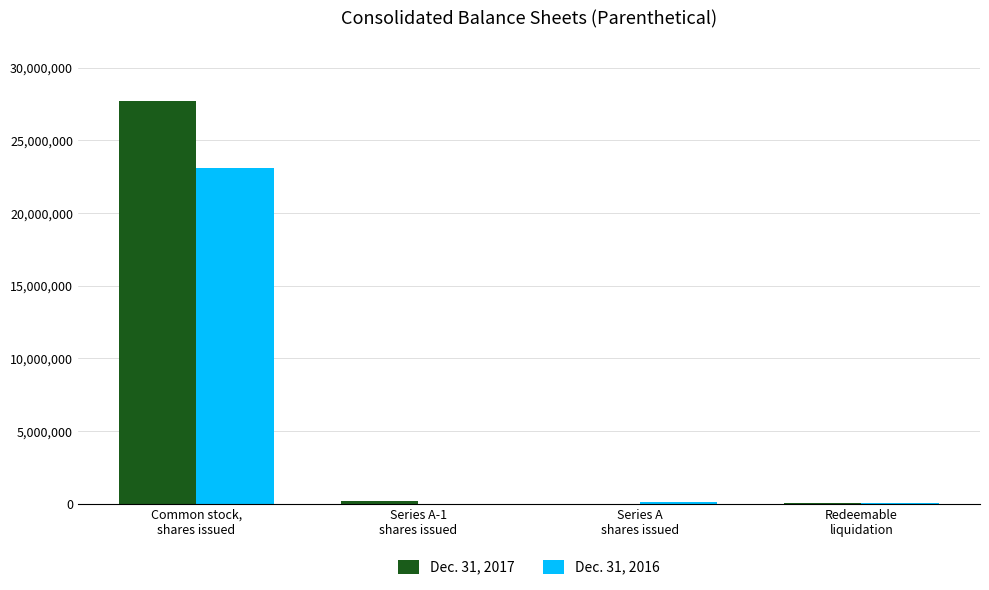

What is the greatest value displayed?

27707328